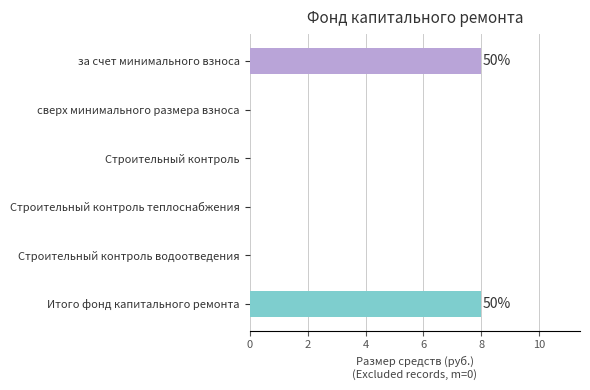

What is the sum of all values?

16